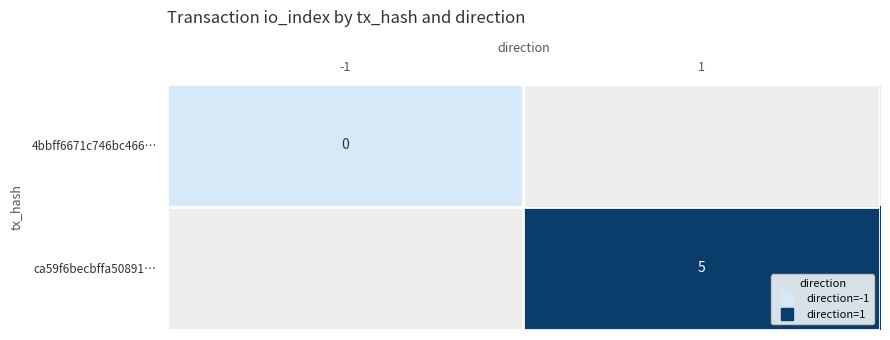

At 1, list the series in order from smallest to largest.

4bbff6671c746bc466…, ca59f6becbffa50891…